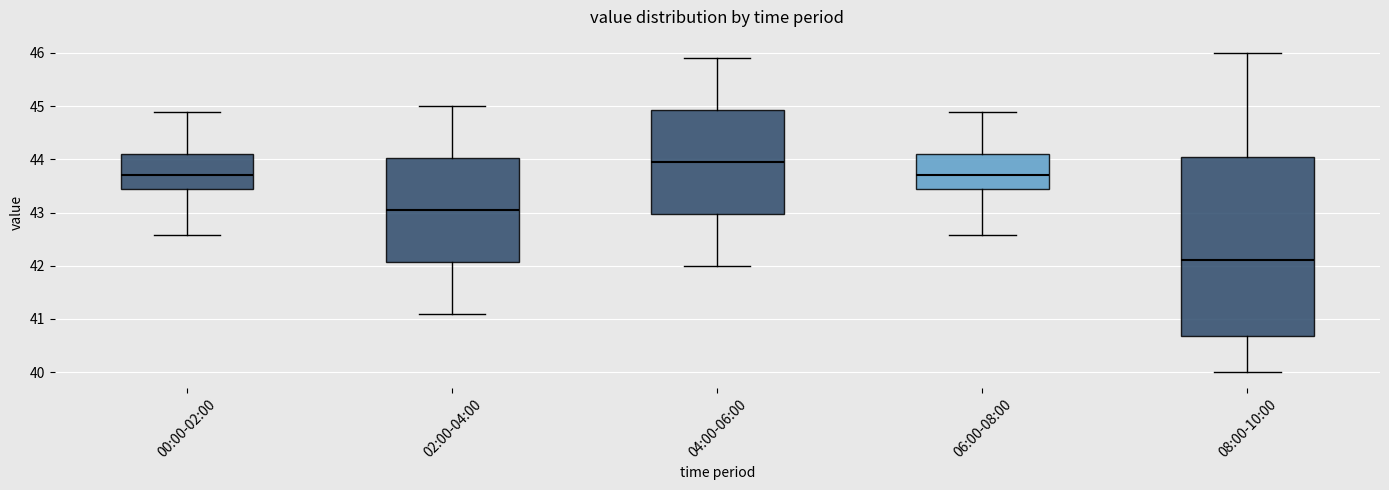

Which box's median line is the lowest?

08:00-10:00